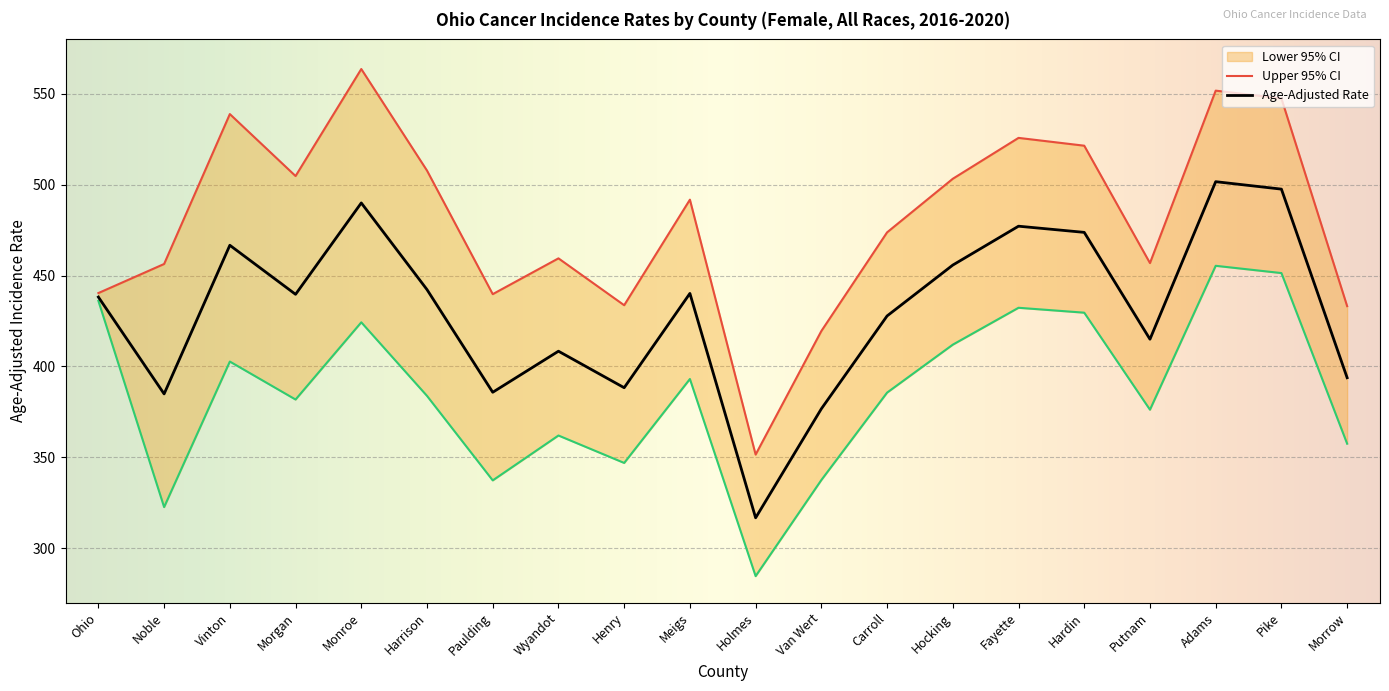

What is the value of the Upper 95% CI point at the 5th from the left?

563.7